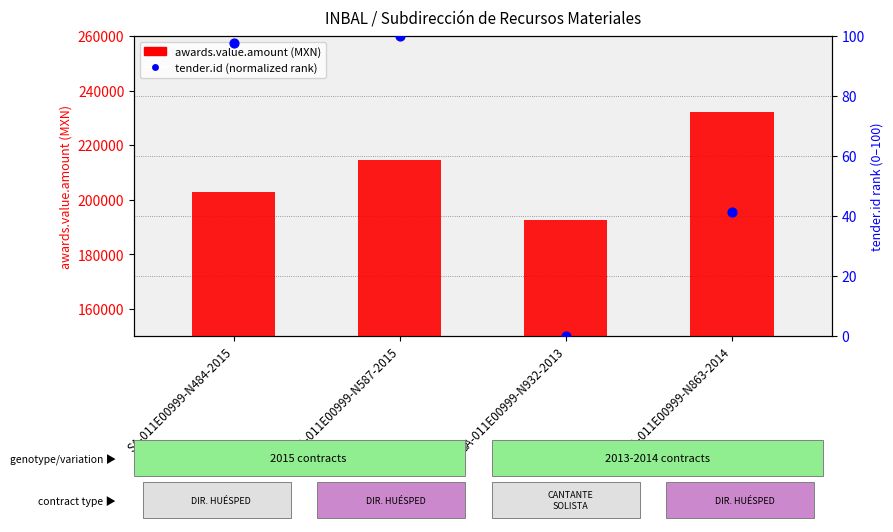

At which category is the sum across all series the highest?

SA-011E00999-N863-2014